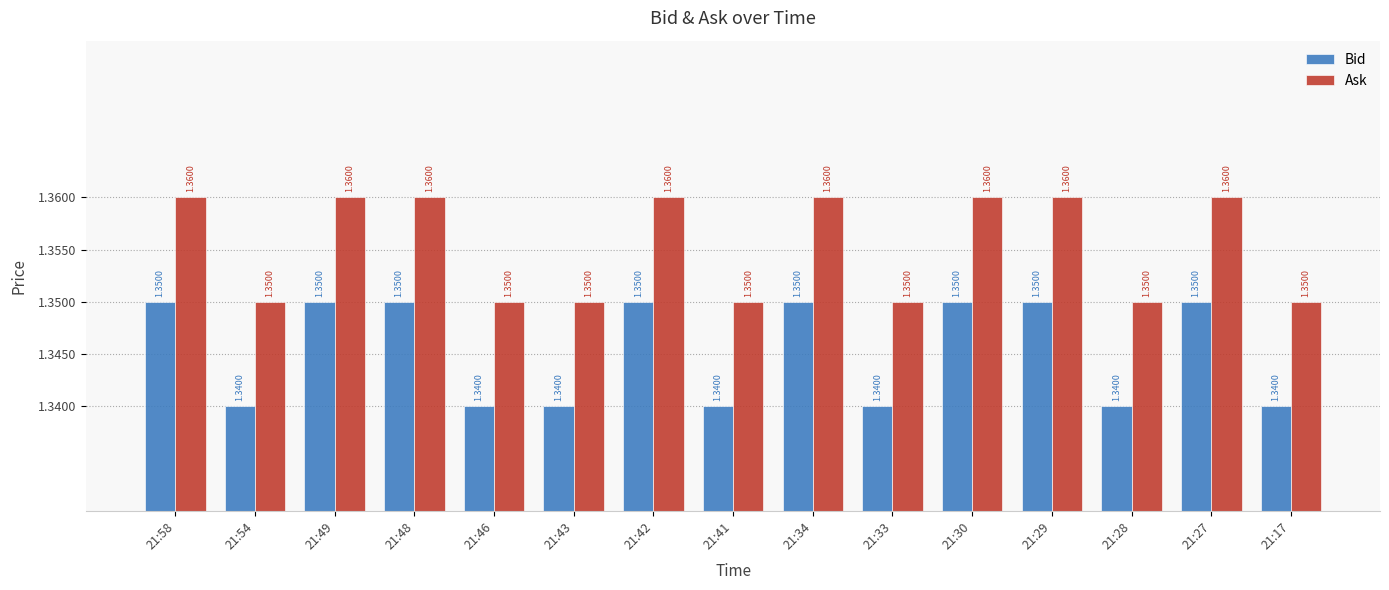

Rank the series by their average value, from lowest to highest.

Bid, Ask